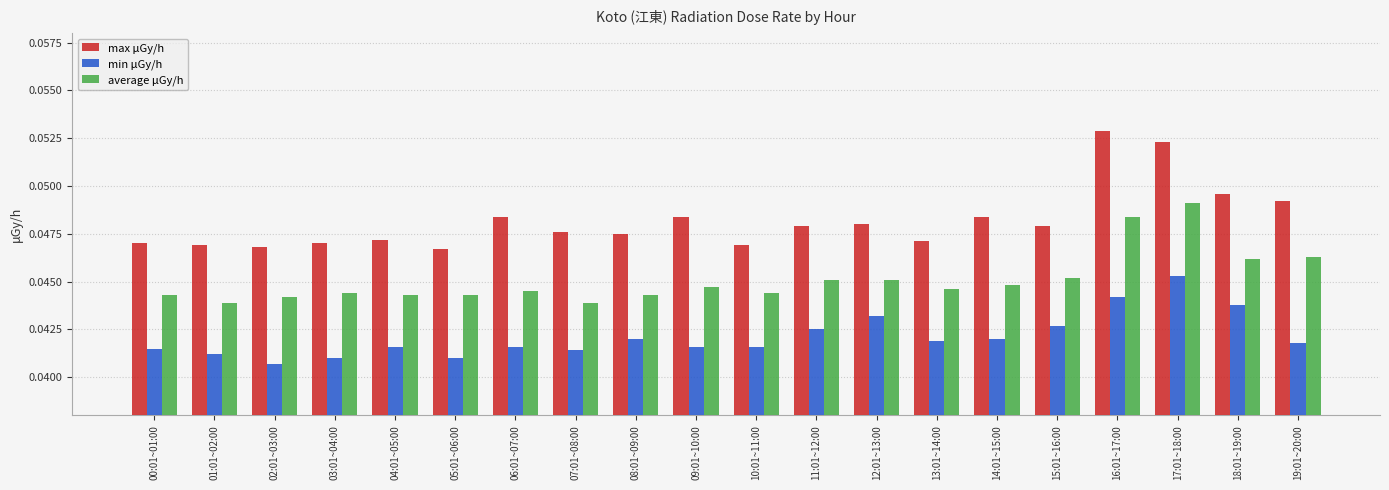

Rank the series at 05:01~06:00 from lowest to highest value.

min μGy/h, average μGy/h, max μGy/h